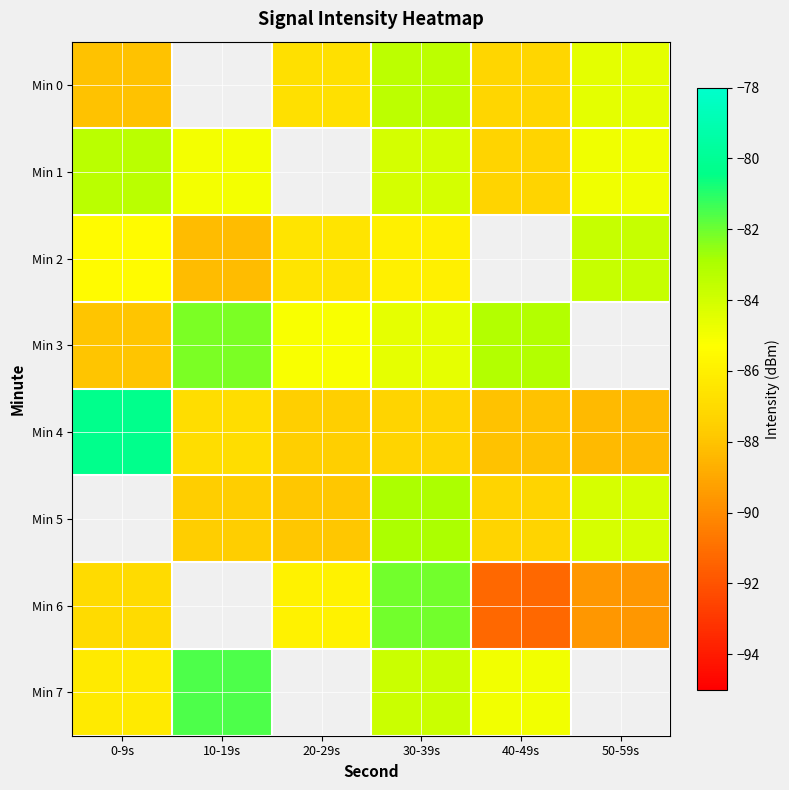

The value of Min 7 at 30-39s is -83.8. True or false?

True